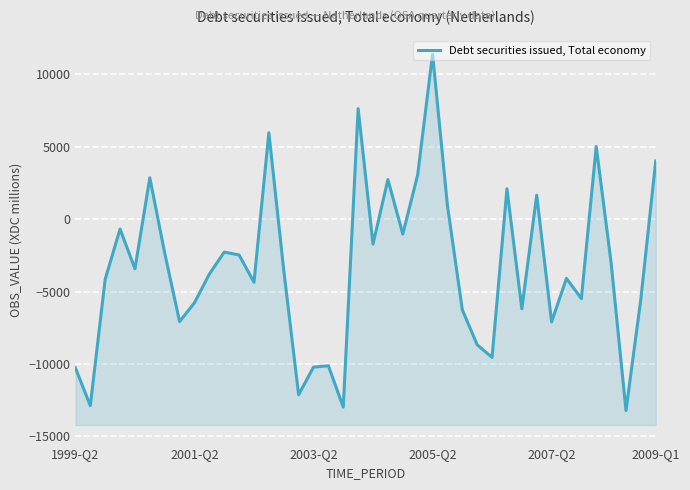

What is the difference between the maximum and second lowest values?

24372